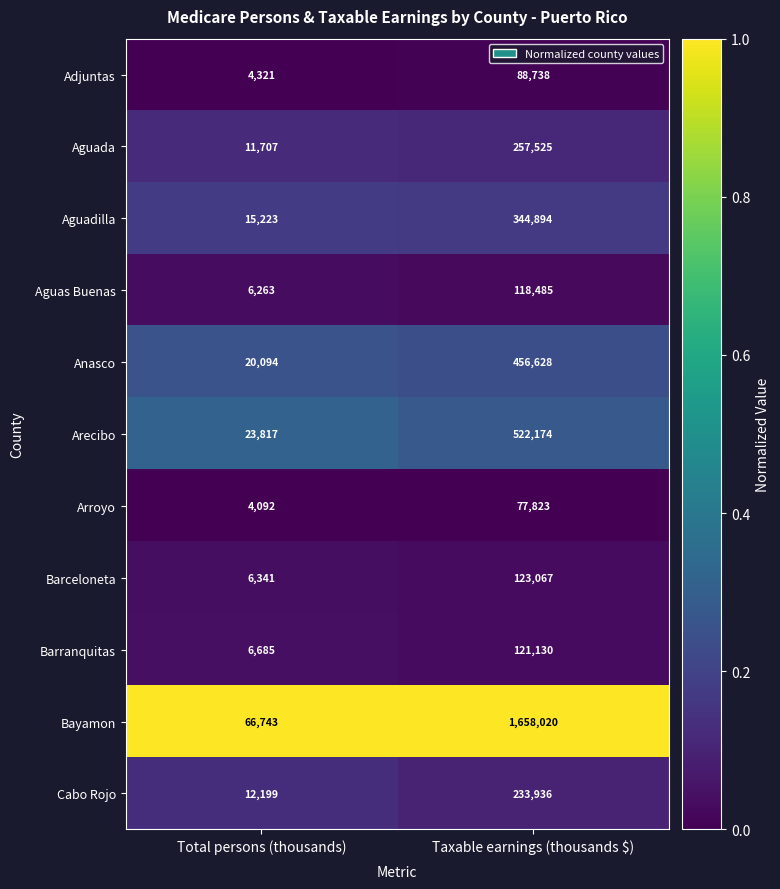

Reading right to left, what are all the values shown in this chart?

Adjuntas: Taxable earnings (thousands $)=88738	Total persons (thousands)=4321
Aguada: Taxable earnings (thousands $)=257525	Total persons (thousands)=11707
Aguadilla: Taxable earnings (thousands $)=344894	Total persons (thousands)=15223
Aguas Buenas: Taxable earnings (thousands $)=118485	Total persons (thousands)=6263
Anasco: Taxable earnings (thousands $)=456628	Total persons (thousands)=20094
Arecibo: Taxable earnings (thousands $)=522174	Total persons (thousands)=23817
Arroyo: Taxable earnings (thousands $)=77823	Total persons (thousands)=4092
Barceloneta: Taxable earnings (thousands $)=123067	Total persons (thousands)=6341
Barranquitas: Taxable earnings (thousands $)=121130	Total persons (thousands)=6685
Bayamon: Taxable earnings (thousands $)=1658020	Total persons (thousands)=66743
Cabo Rojo: Taxable earnings (thousands $)=233936	Total persons (thousands)=12199